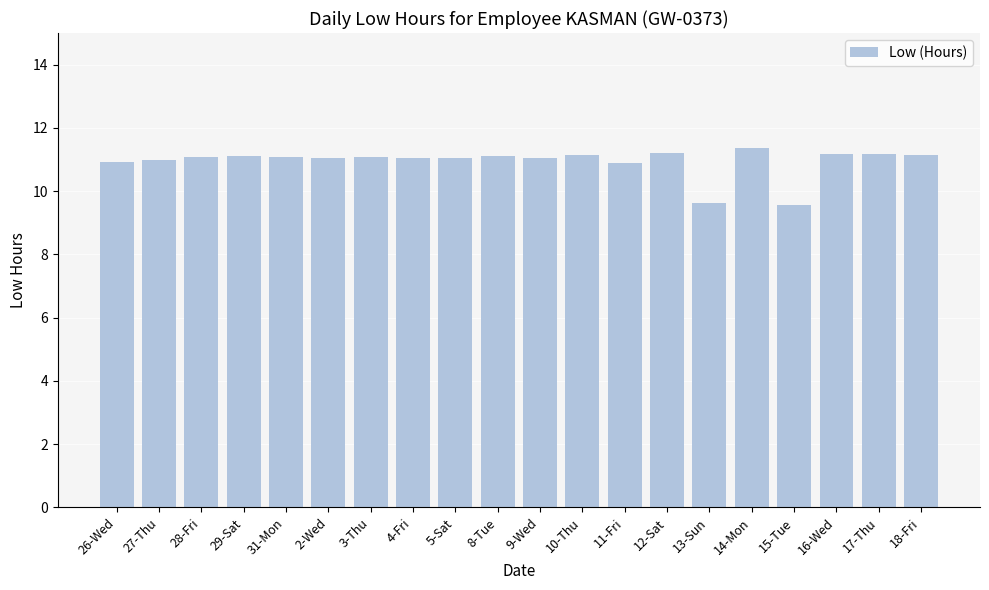

What is the smallest value displayed?

9.6